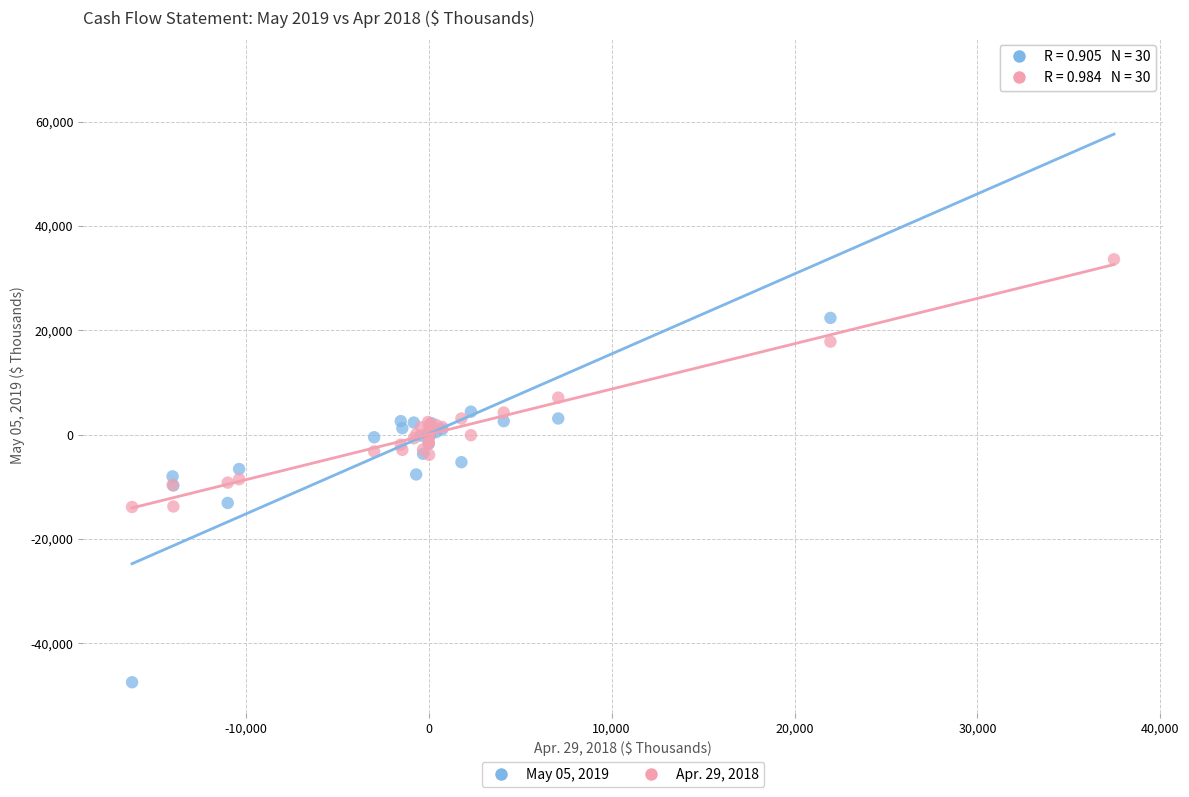

Which series contains the lowest Y value?

May 05, 2019